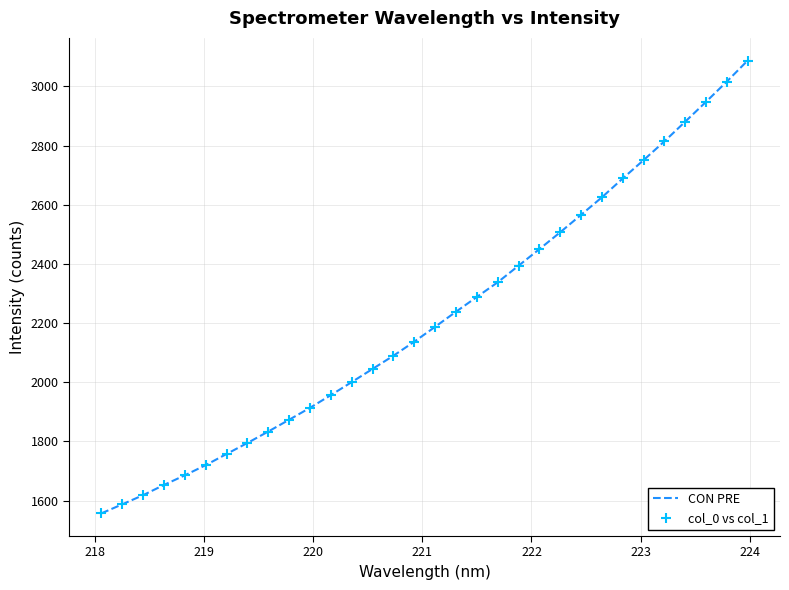

What is the minimum value shown in the chart?

1556.6